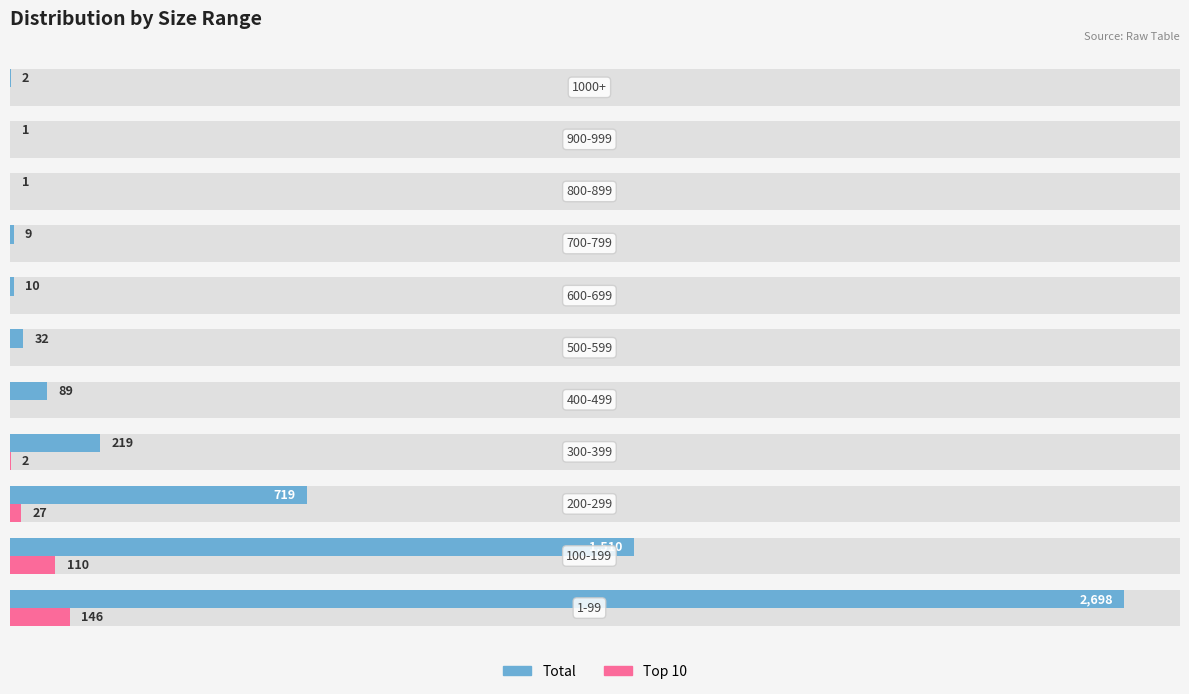

How many bars are there in total?

22